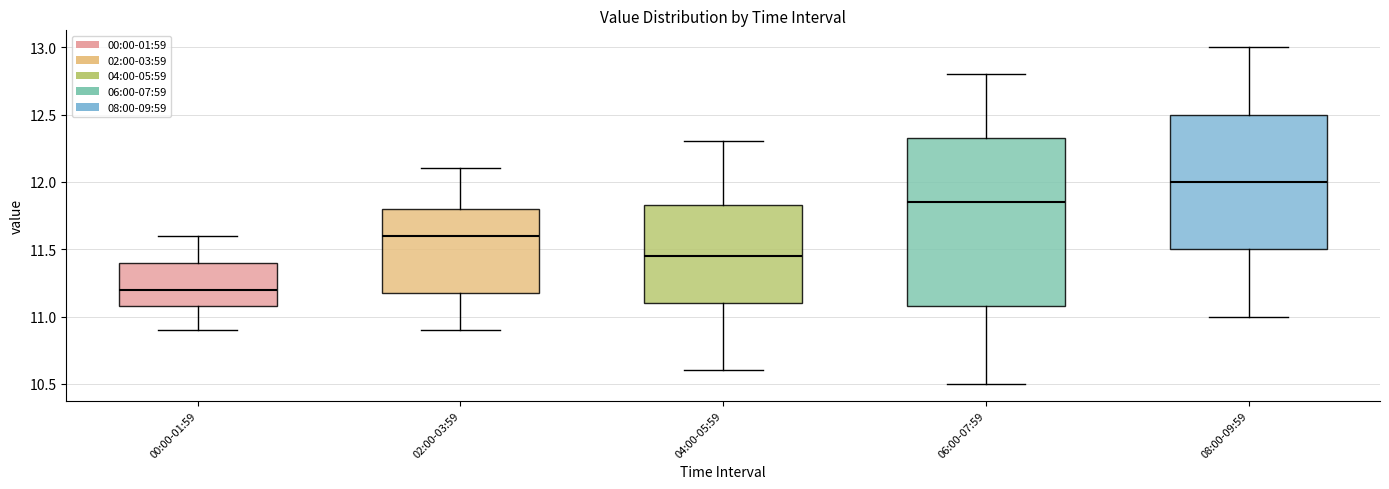

Reading left to right, read every box against the y-axis: the position of its median line, the range the box covers, and the ends of its whiskers. The values are not printed on the chart, so give them approximately, as read against the axis.

00:00-01:59: median 11.20, box 11.10 to 11.40, whiskers 10.90 to 11.60
02:00-03:59: median 11.60, box 11.20 to 11.80, whiskers 10.90 to 12.10
04:00-05:59: median 11.45, box 11.10 to 11.85, whiskers 10.60 to 12.30
06:00-07:59: median 11.85, box 11.10 to 12.35, whiskers 10.50 to 12.80
08:00-09:59: median 12.00, box 11.50 to 12.50, whiskers 11.00 to 13.00